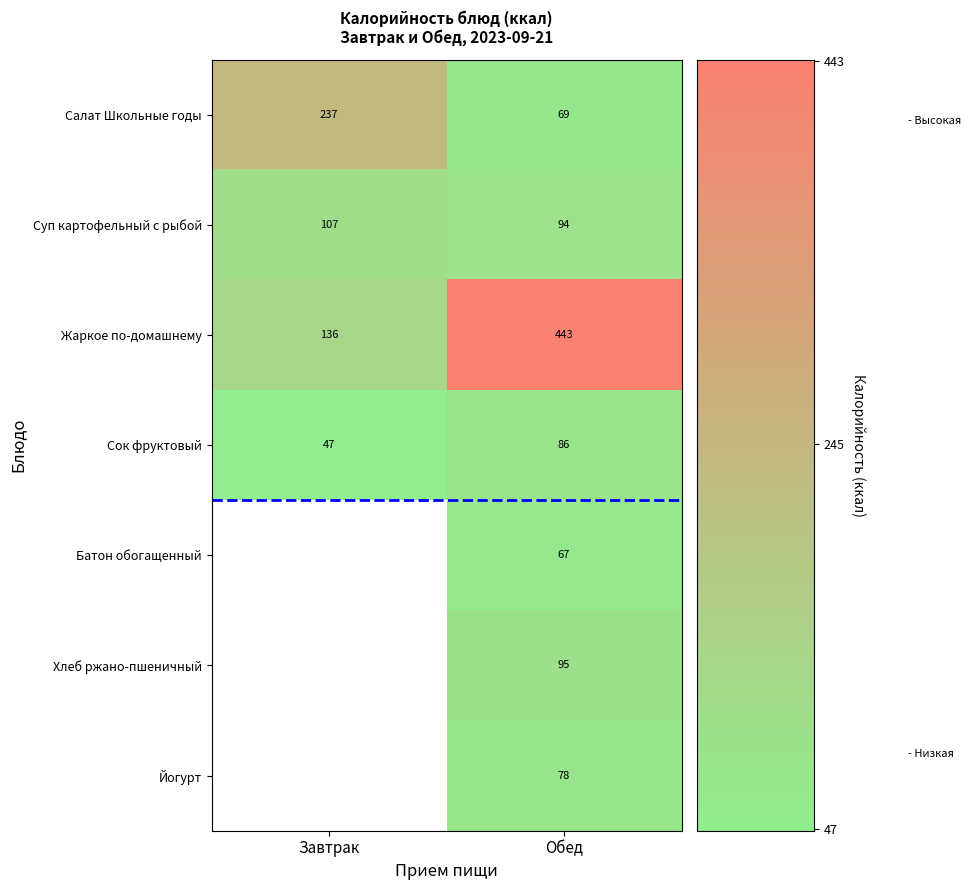

Rank the categories by Жаркое по-домашнему value from lowest to highest.

Завтрак, Обед